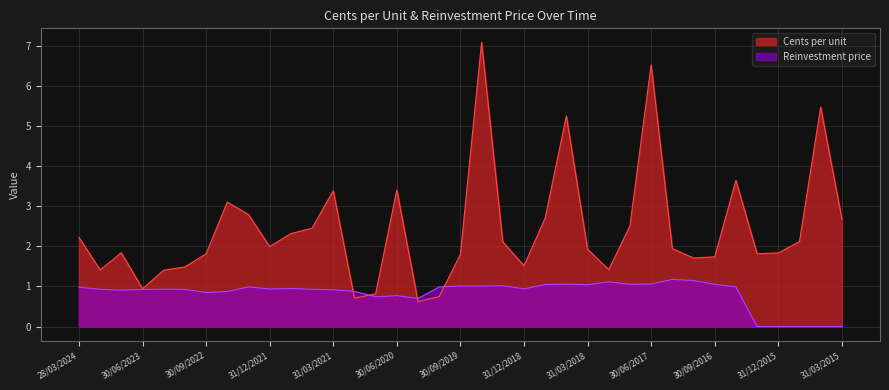

After their last crossing, which series has the higher values: Reinvestment price or Cents per unit?

Cents per unit